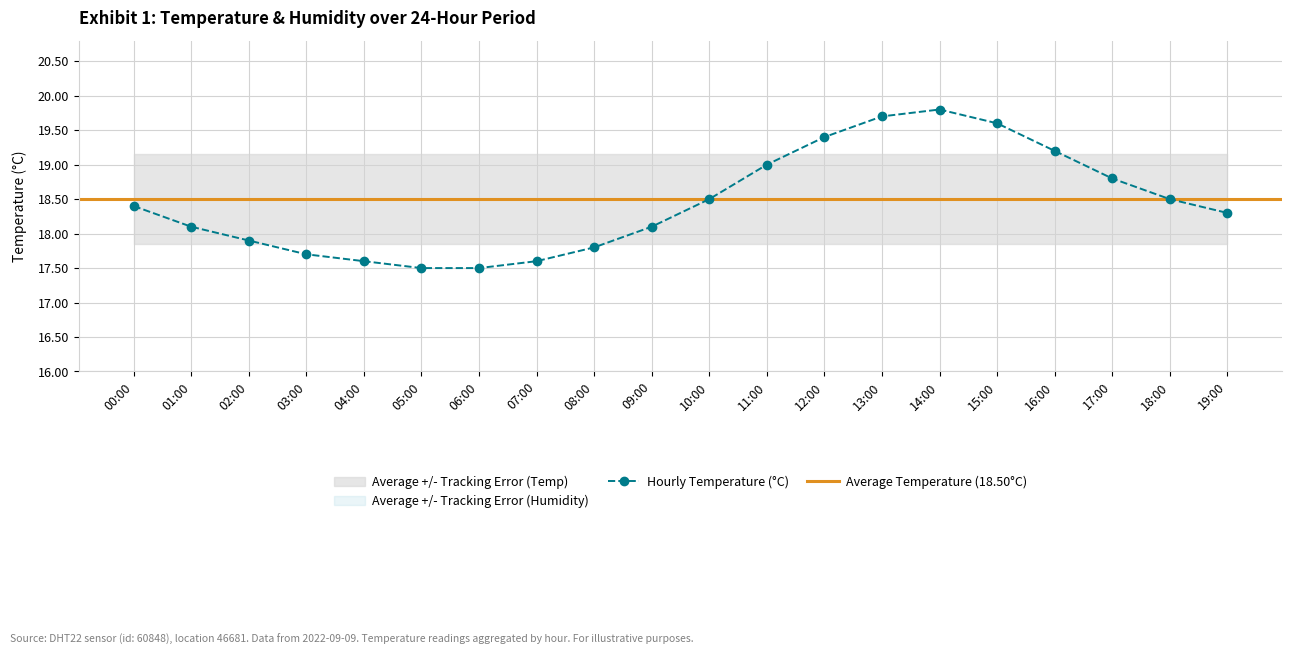

Is it true that the value at 16:00 is 19.2?

True